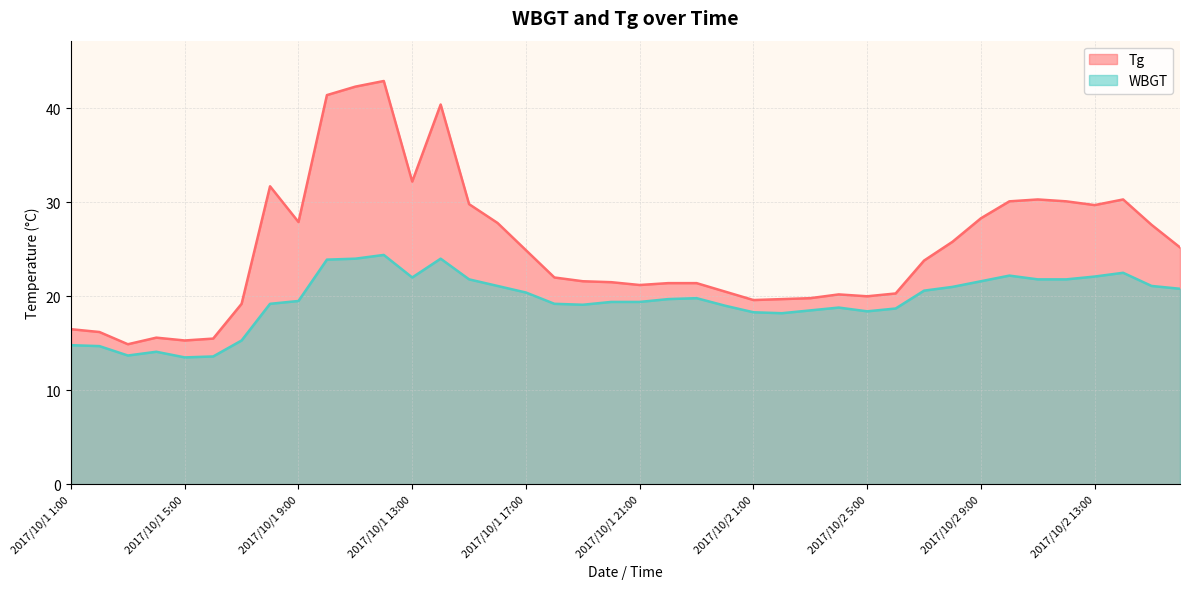

Reading left to right, extract all data points from this chart.

Tg: 16.5	16.2	14.9	15.6	15.3	15.5	19.2	31.7	27.9	41.4	42.3	42.9	32.2	40.4	29.8	27.8	24.9	22.0	21.6	21.5	21.2	21.4	21.4	20.5	19.6	19.7	19.8	20.2	20.0	20.3	23.8	25.8	28.3	30.1	30.3	30.1	29.7	30.3	27.6	25.2
WBGT: 14.8	14.7	13.7	14.1	13.5	13.6	15.3	19.2	19.5	23.9	24.0	24.4	22.0	24.0	21.8	21.1	20.4	19.2	19.1	19.4	19.4	19.7	19.8	19.0	18.3	18.2	18.5	18.8	18.4	18.7	20.6	21.0	21.6	22.2	21.8	21.8	22.1	22.5	21.1	20.8